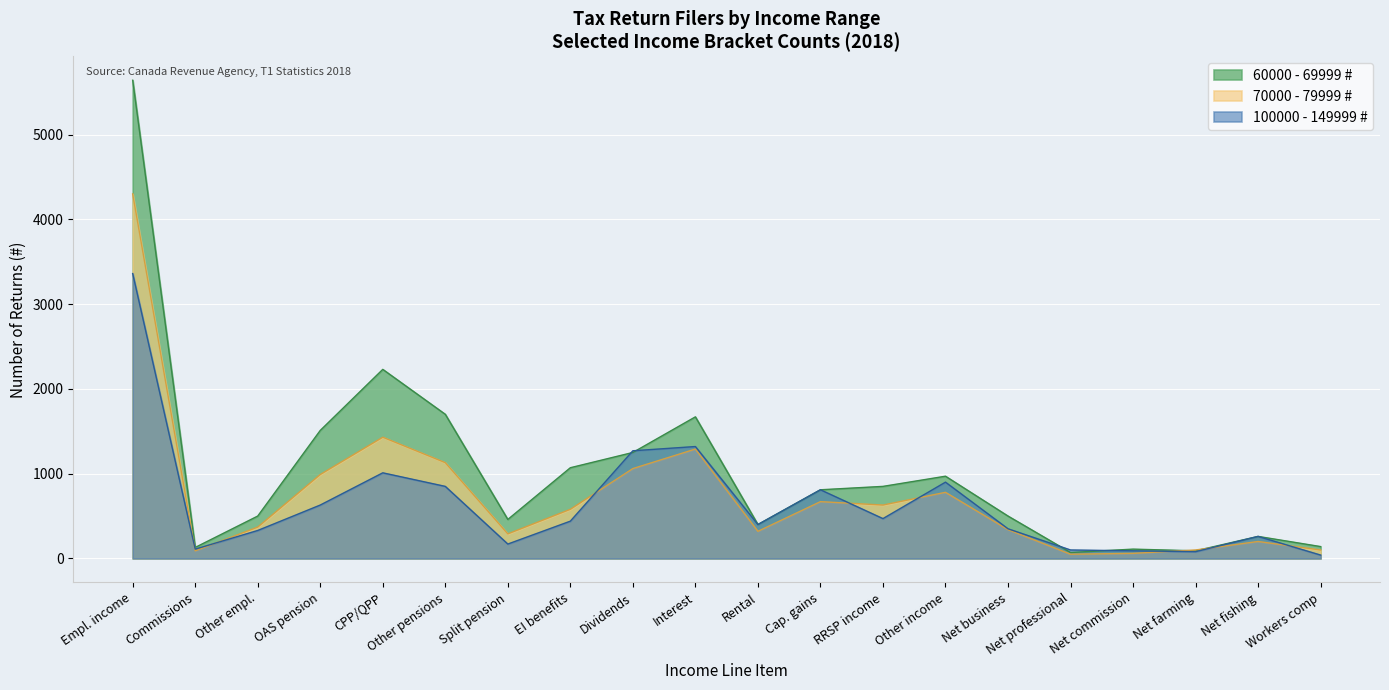

The value of 70000 - 79999 # at Other empl. is 370. True or false?

True